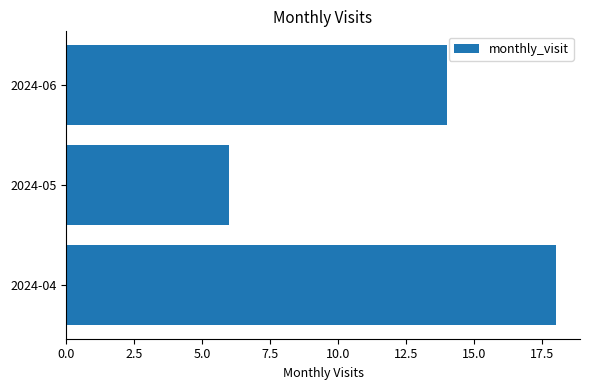

How many bars are there in total?

3